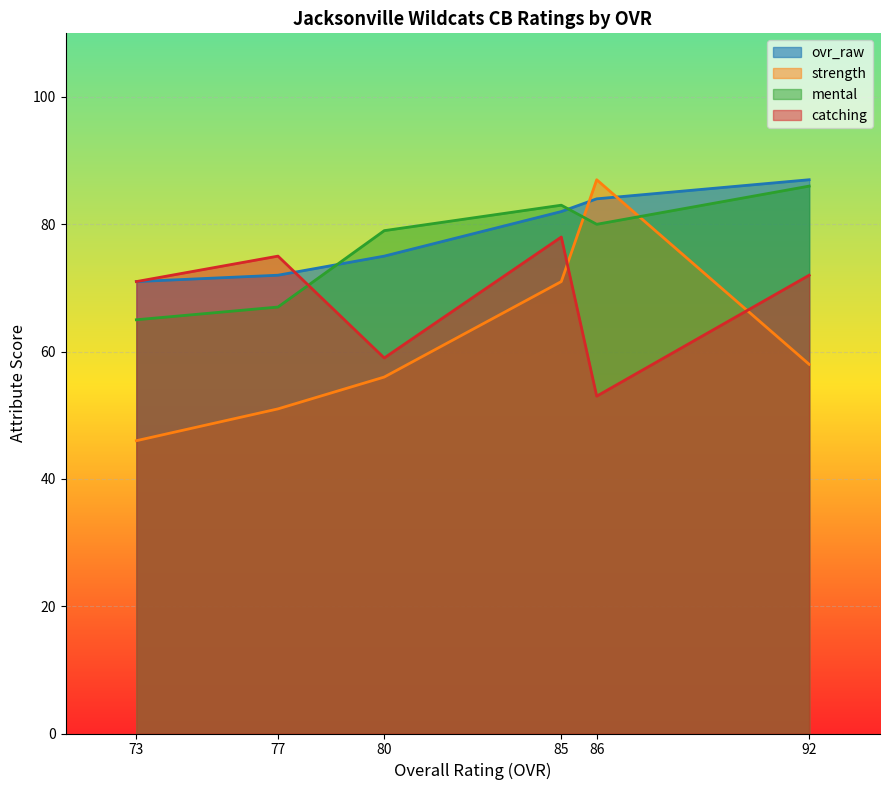

What is the minimum value shown in the chart?

46